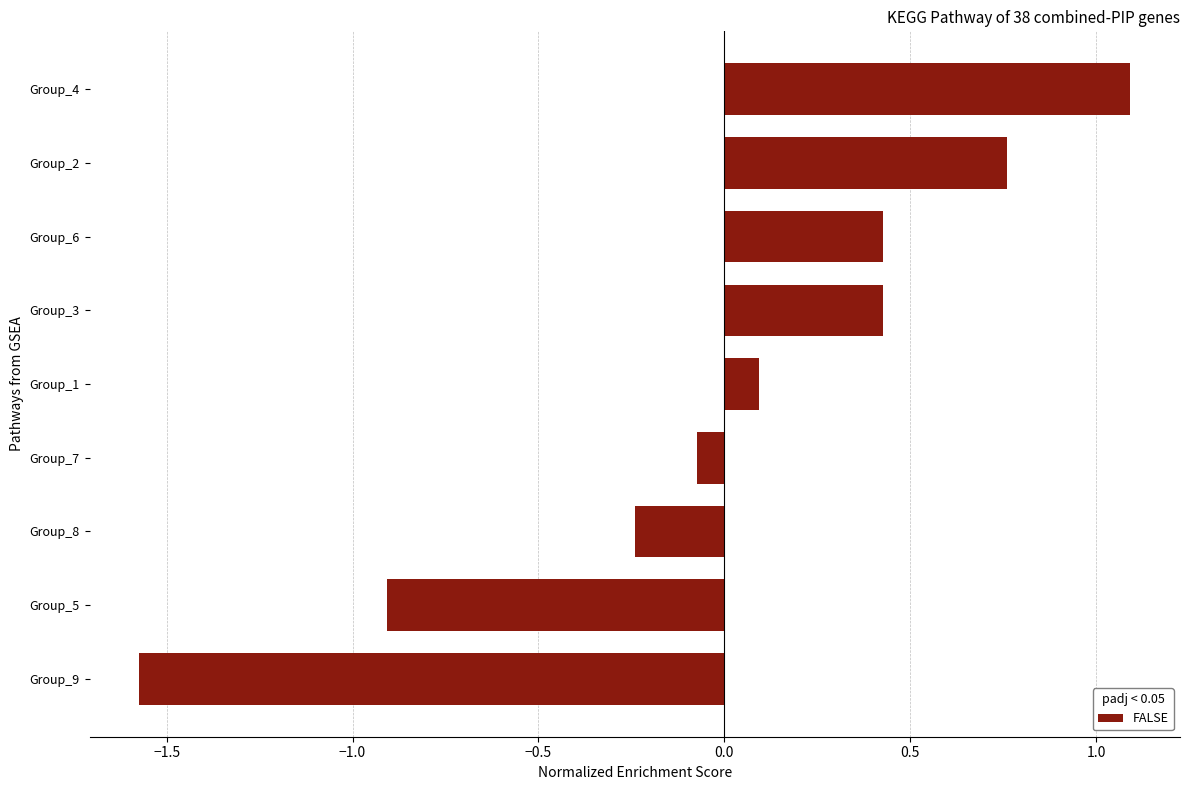

At which category does the chart reach its minimum across all series?

Group_9